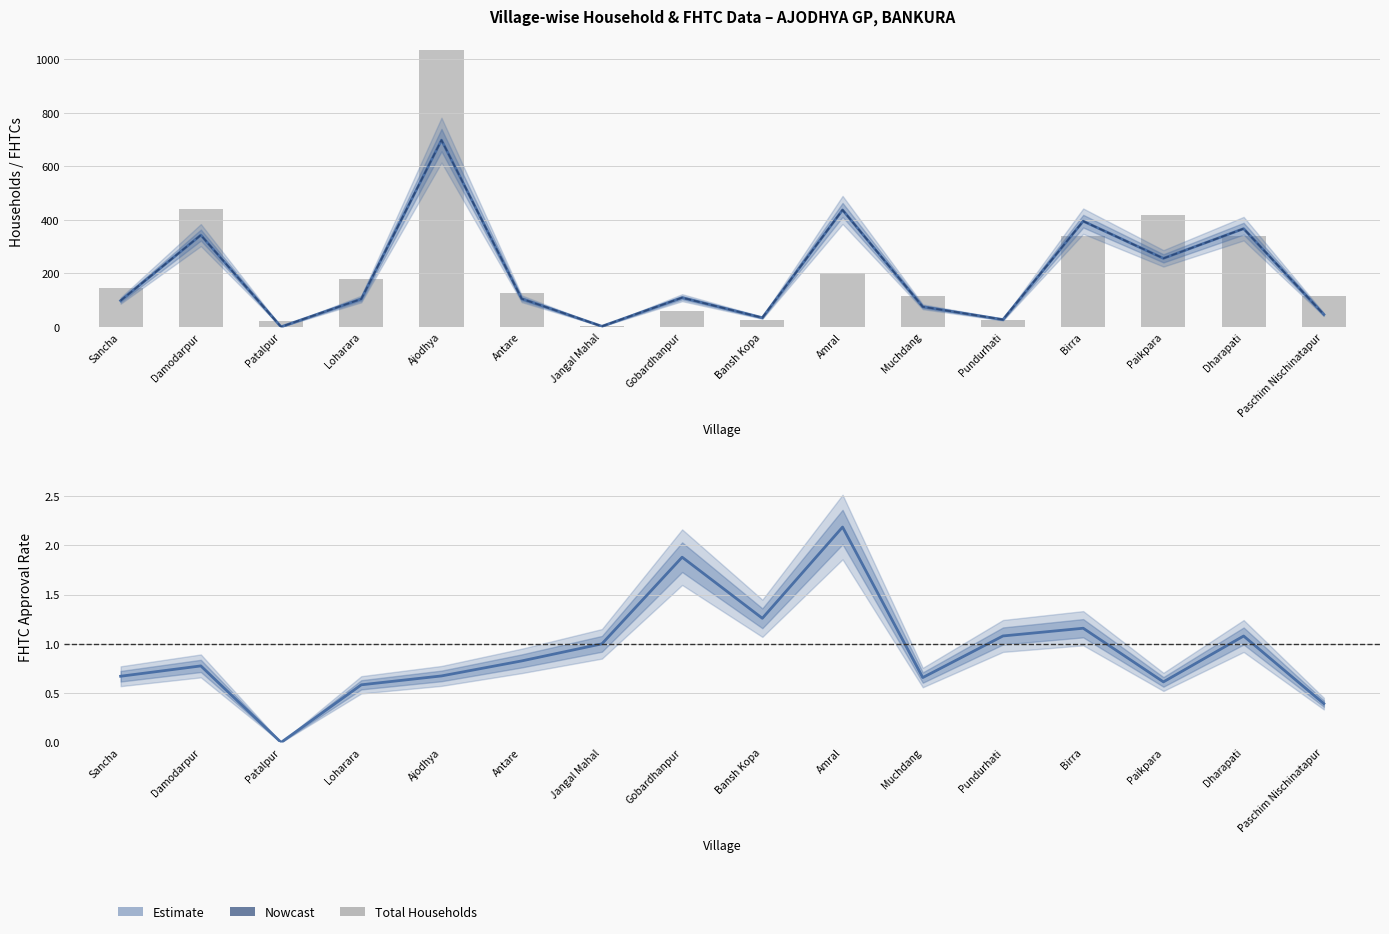

The FHTC Approval Rate series shows 0.7 at Sancha. True or false?

True